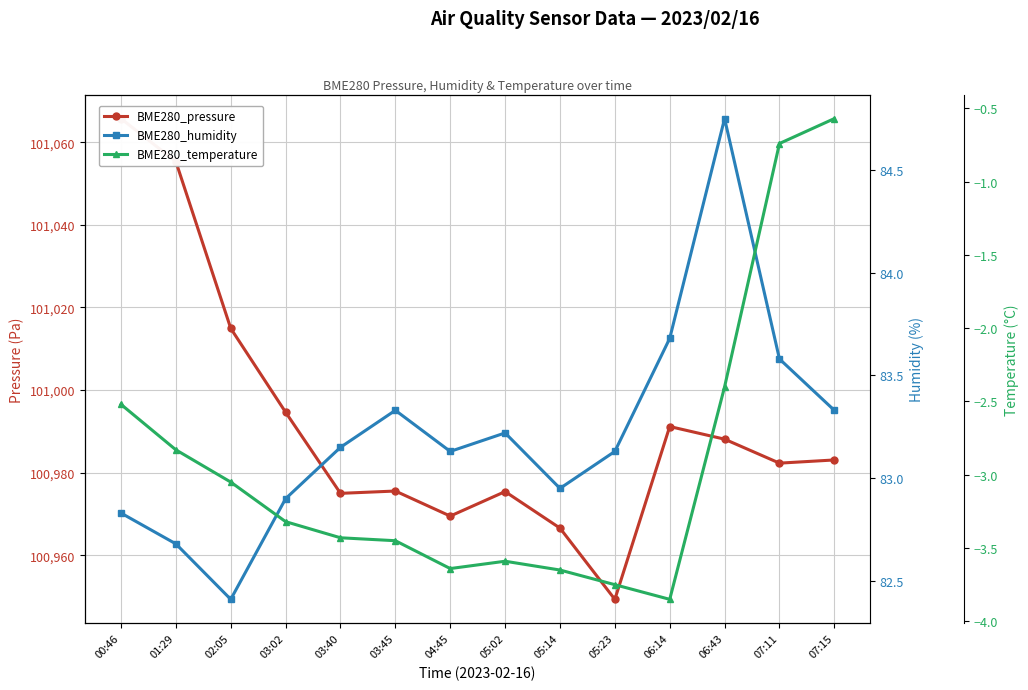

What is the label of the 5th point from the right?

05:23